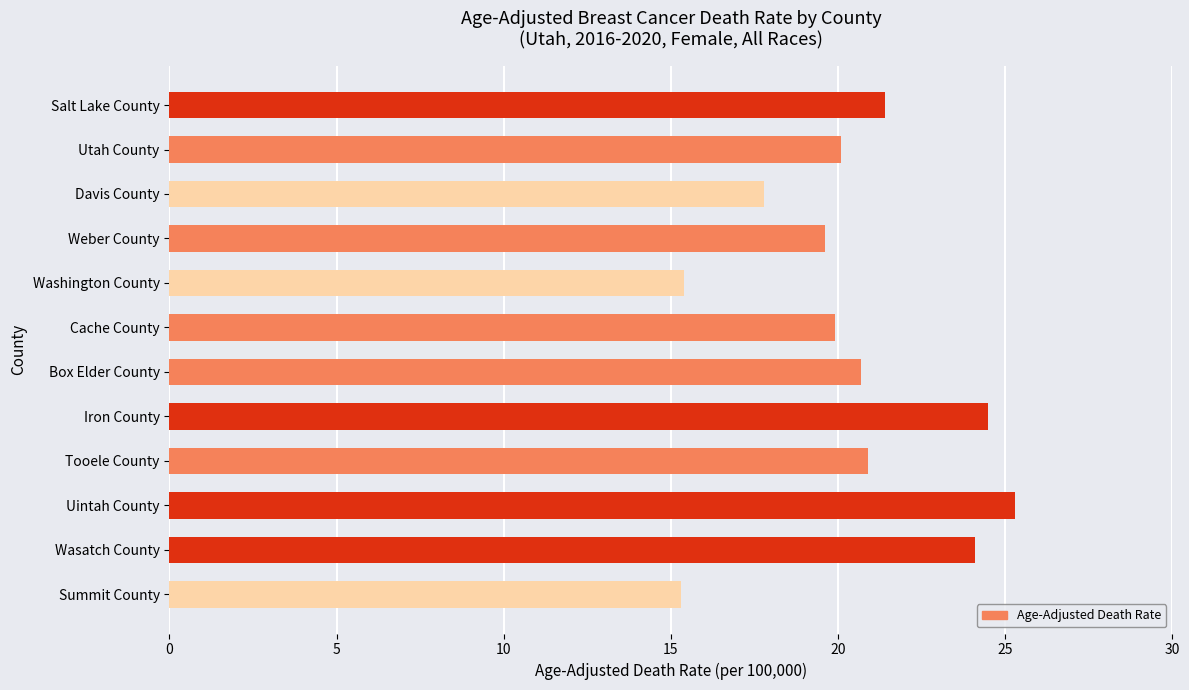

Which has a higher value, Weber County or Iron County?

Iron County